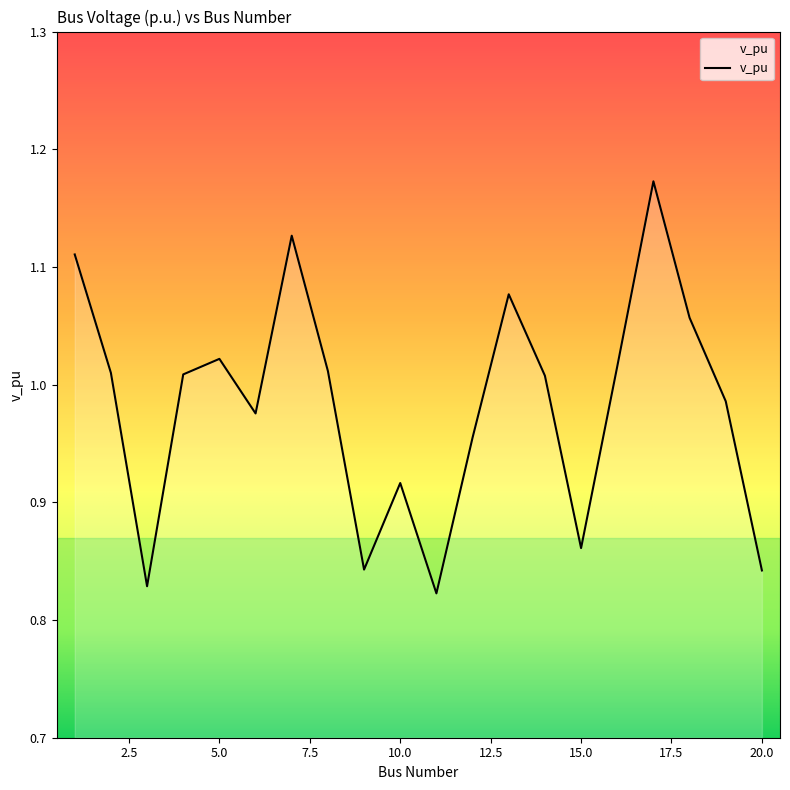

What is the difference between the maximum and minimum values?

0.4